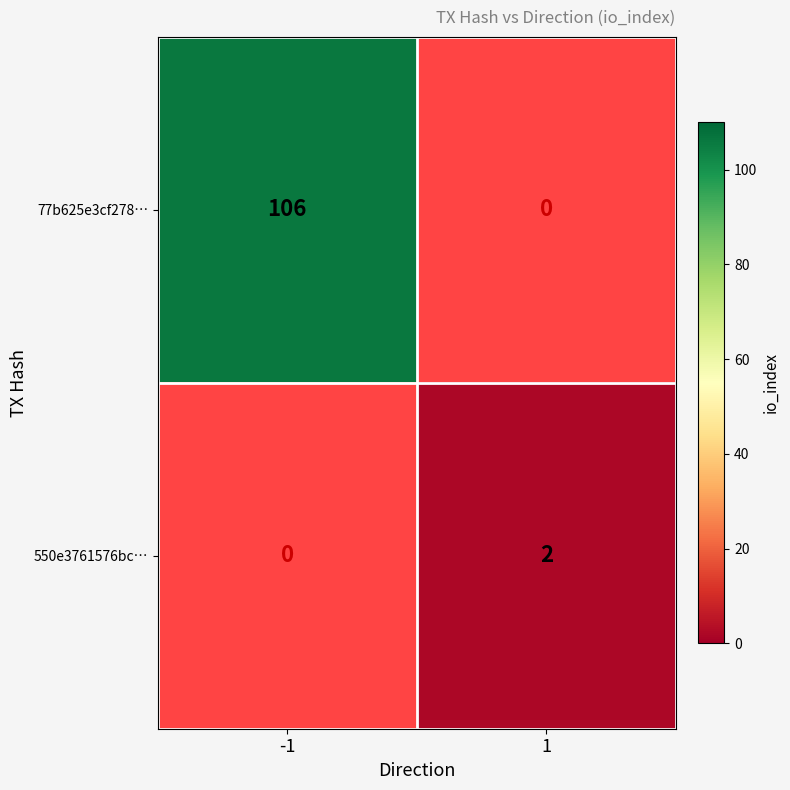

The value of 77b625e3cf278… at -1 is 167. True or false?

False